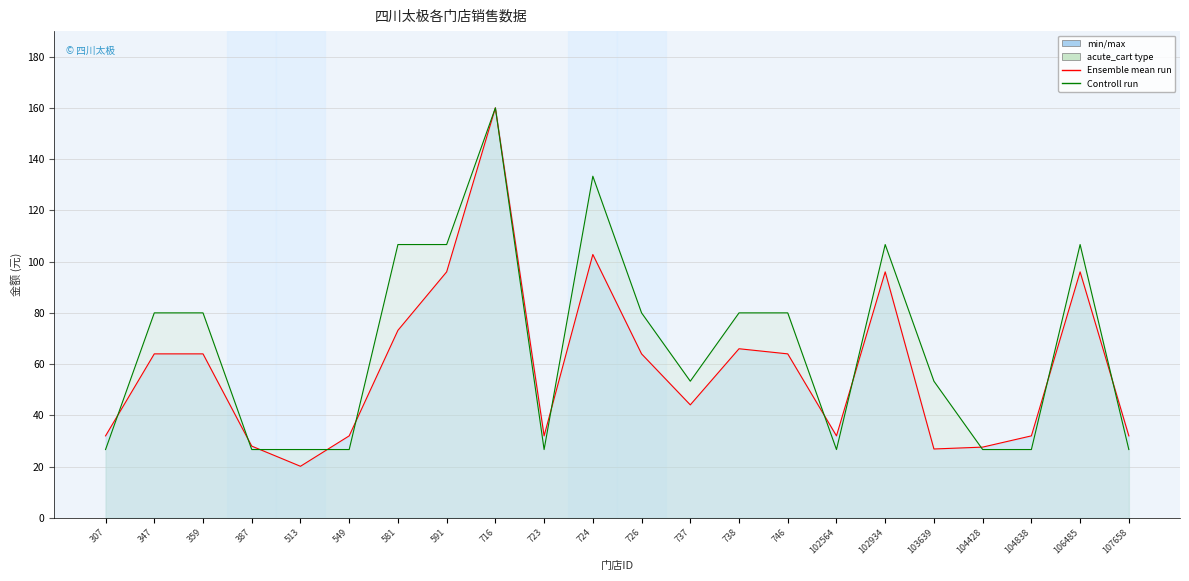

What is the difference between the highest and lowest values at 591?

10.7